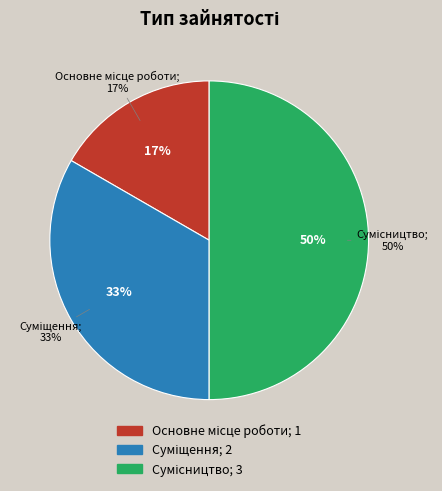

What percentage do Сумісництво and Суміщення together represent?

83.3%